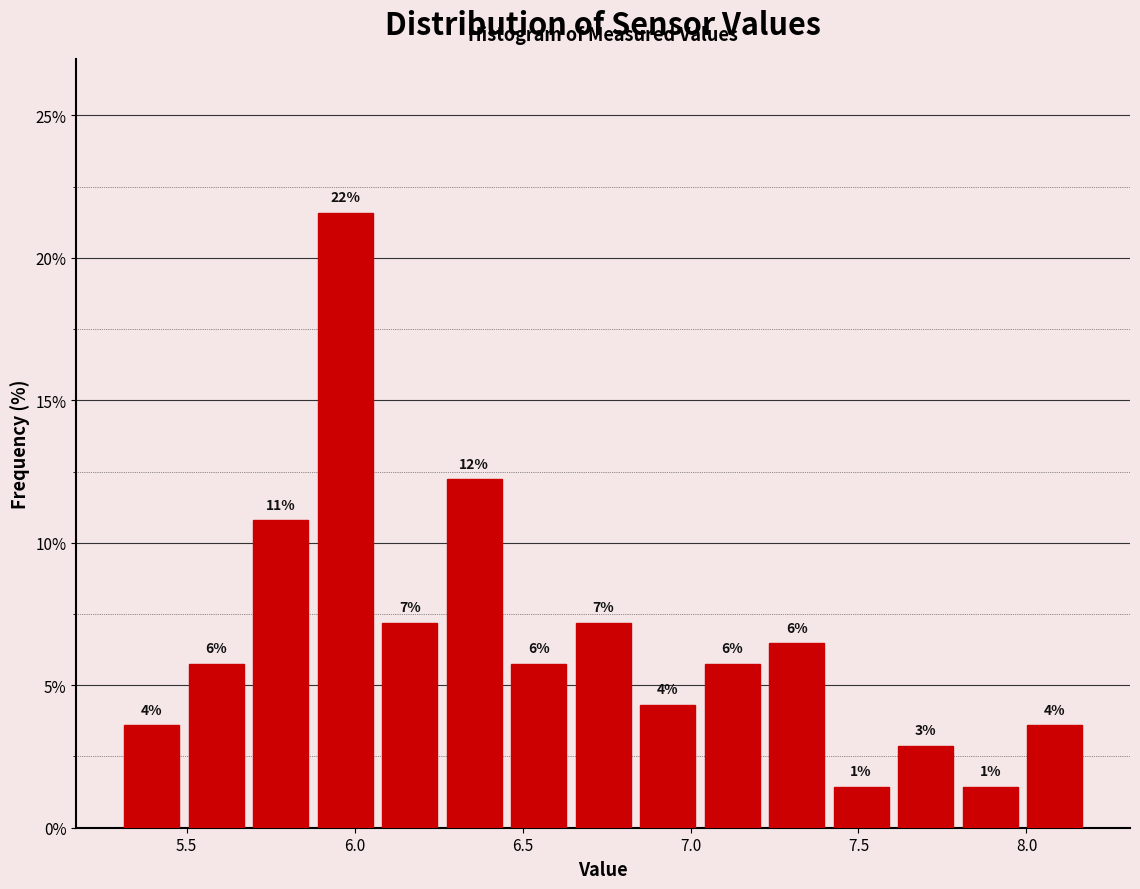

Around what value on the x-axis is the tallest bar? Give the approximate position of its centre, as read against the axis.

5.95